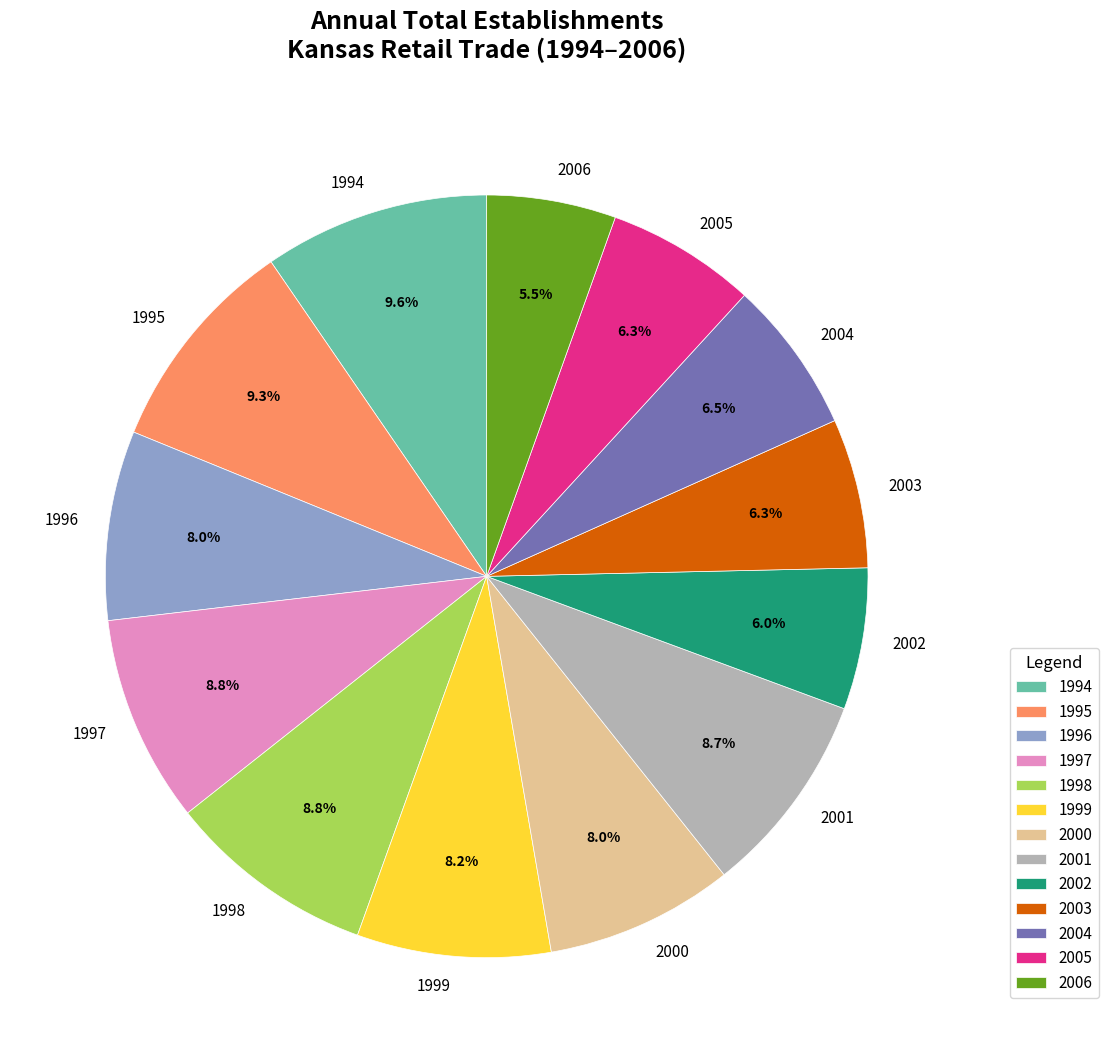

Which category has the smallest portion of the pie?

2006